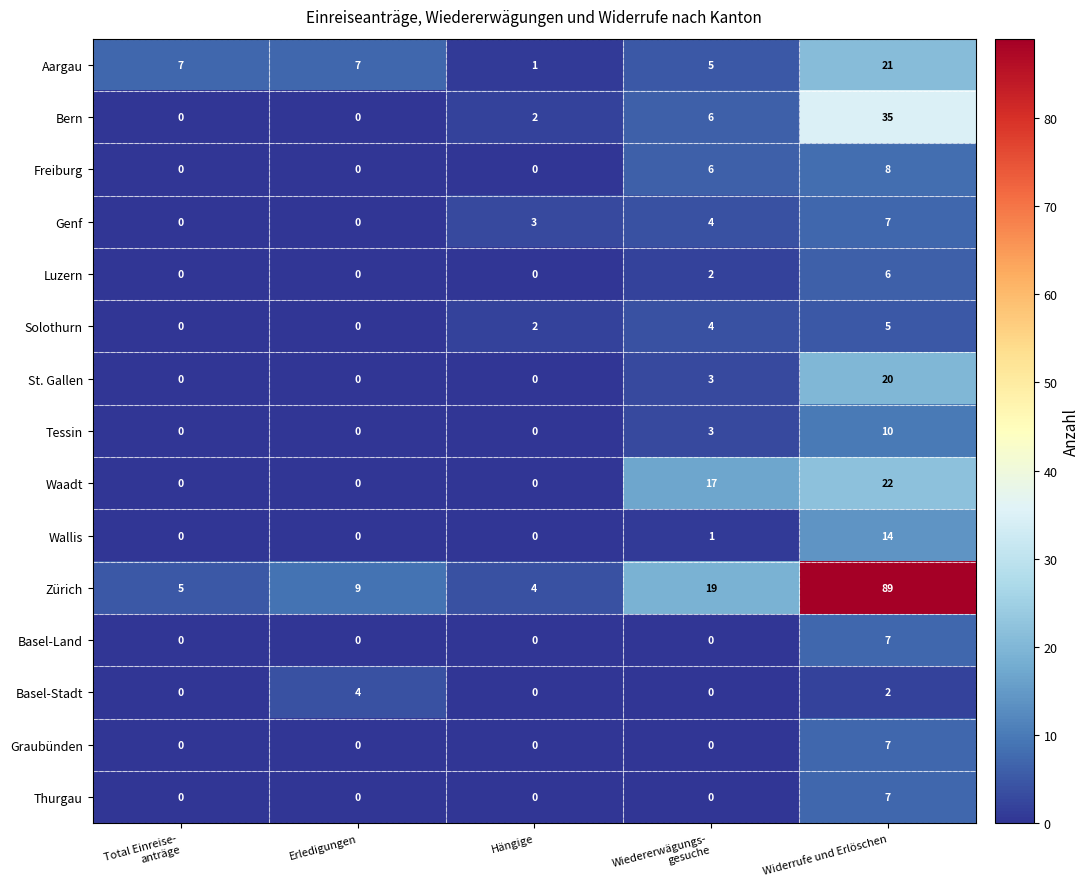

What is the difference between the Genf values at Widerrufe und Erlöschen and Hängige?

4